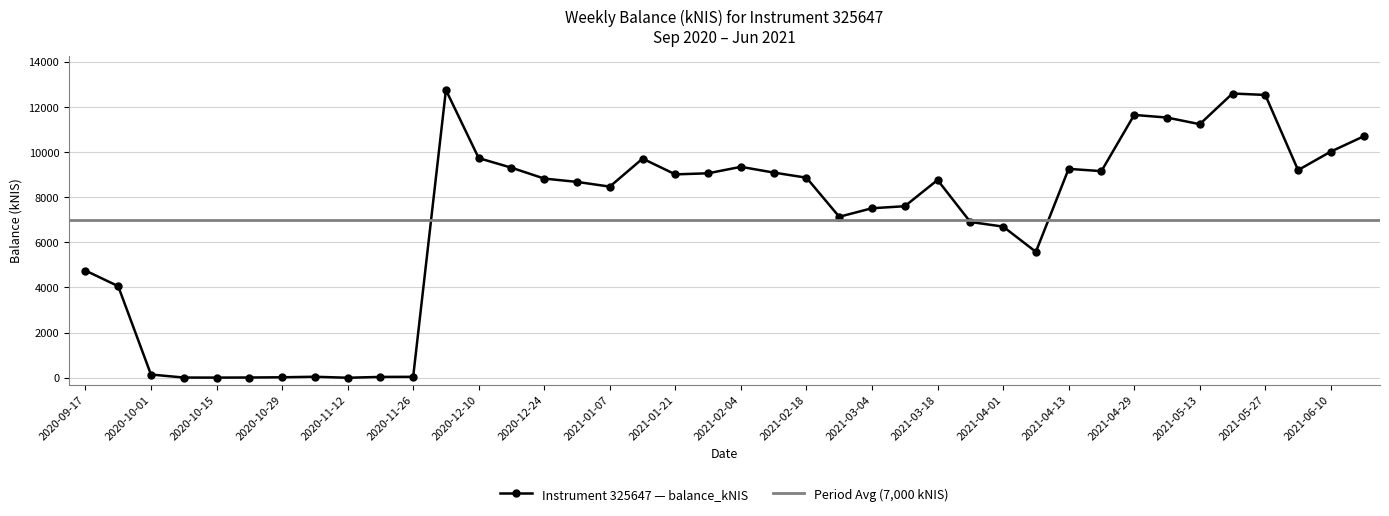

Which label corresponds to the smallest value in the chart?

2020-11-12